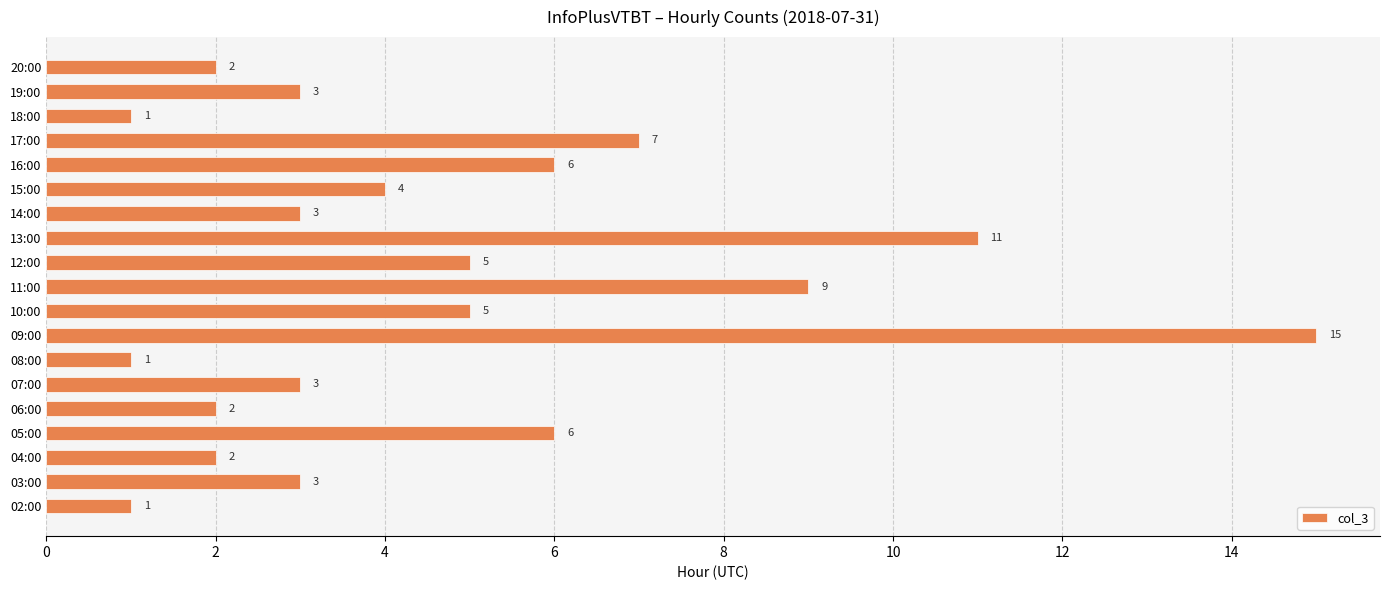

What is the greatest value displayed?

15